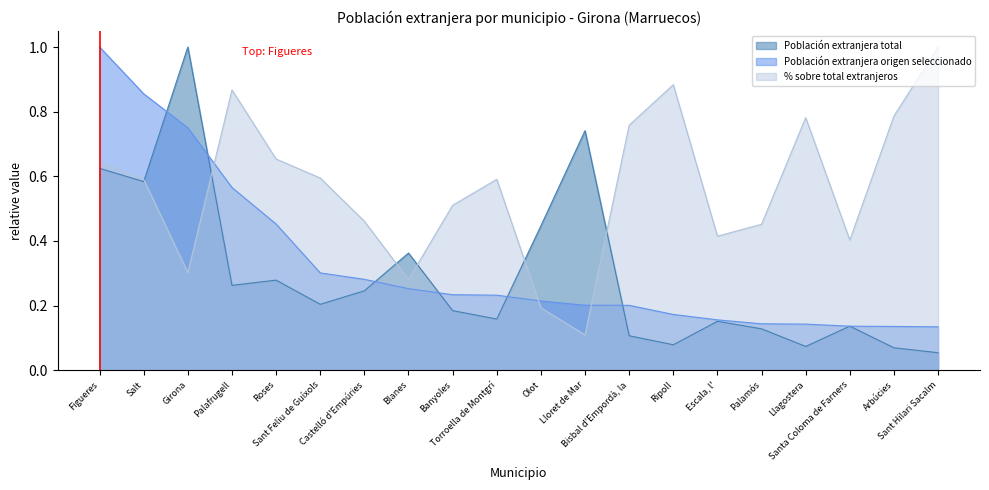

Which series ends up on top after the final intersection of Población extranjera total and % sobre total extranjeros?

% sobre total extranjeros